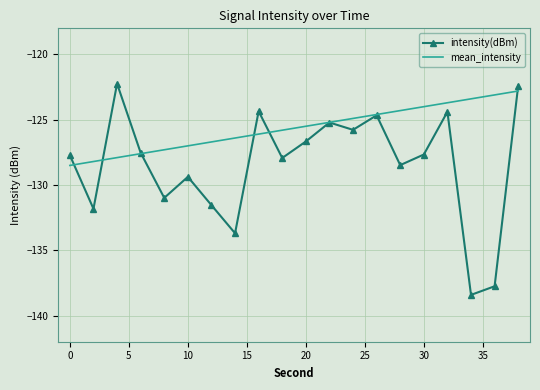

What is the lowest value of the mean_intensity series?

-128.5